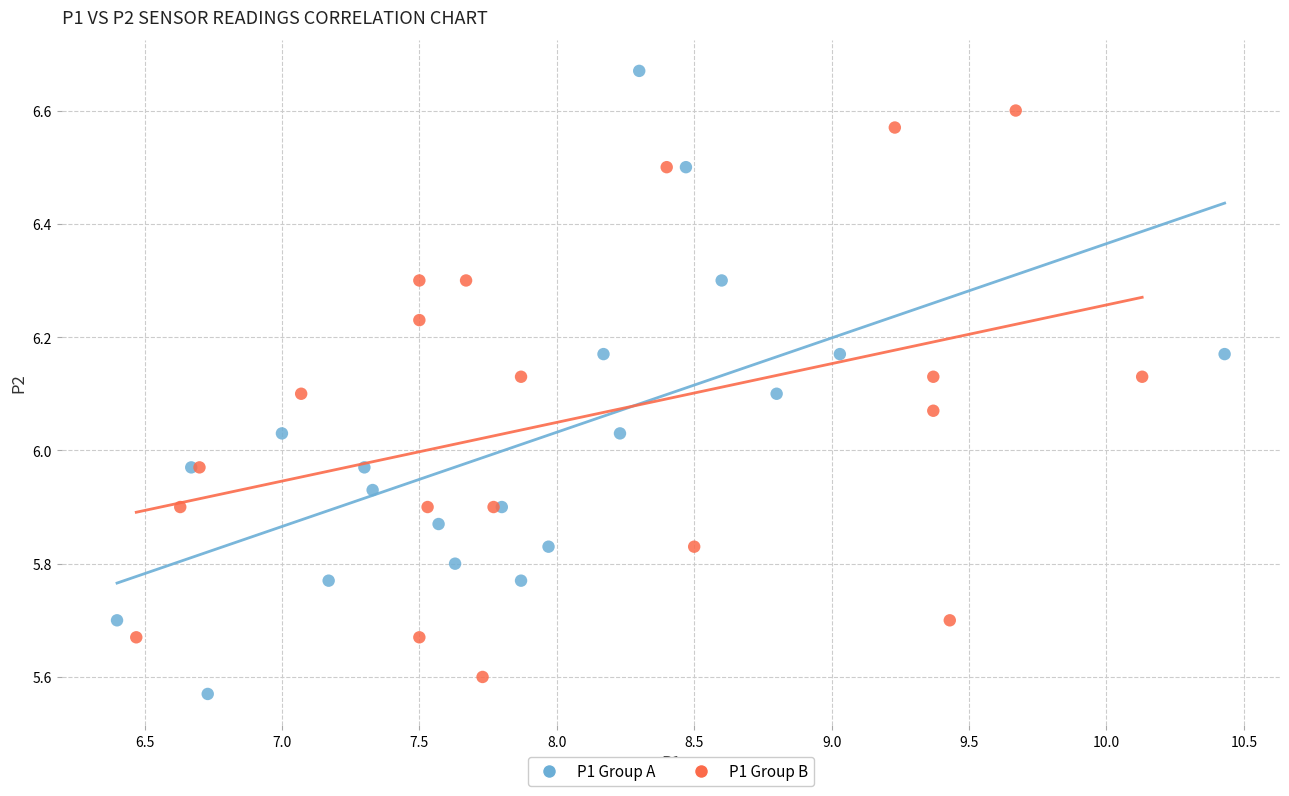

Which series reaches the maximum Y coordinate?

P1 Group A